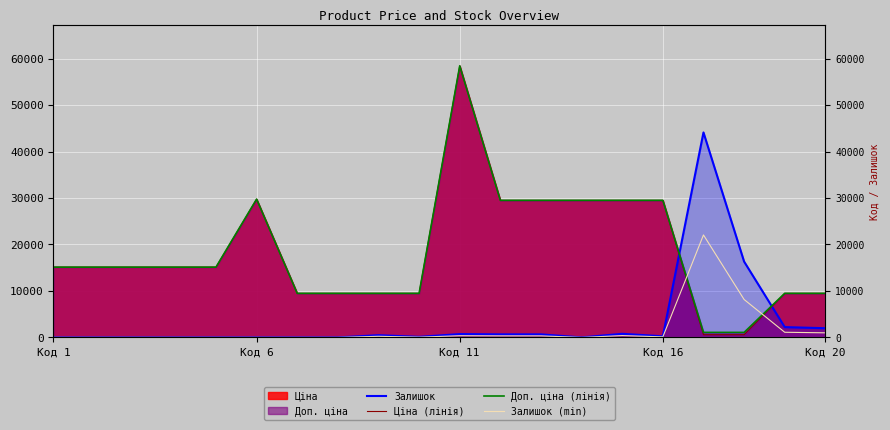

True or false: Доп. ціна (лінія) and Ціна (лінія) cross at least once.

False